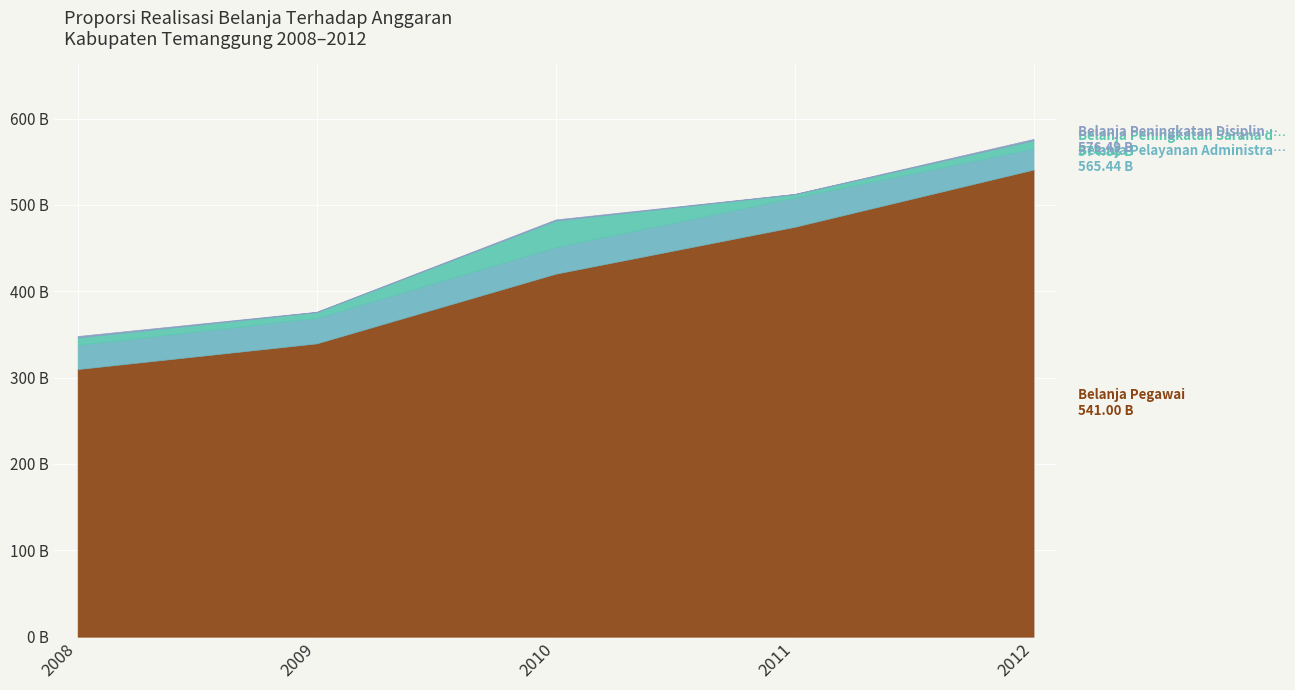

The value of Belanja Pelayanan Administrasi Perkantoran at 2012 is 13290041529. True or false?

False